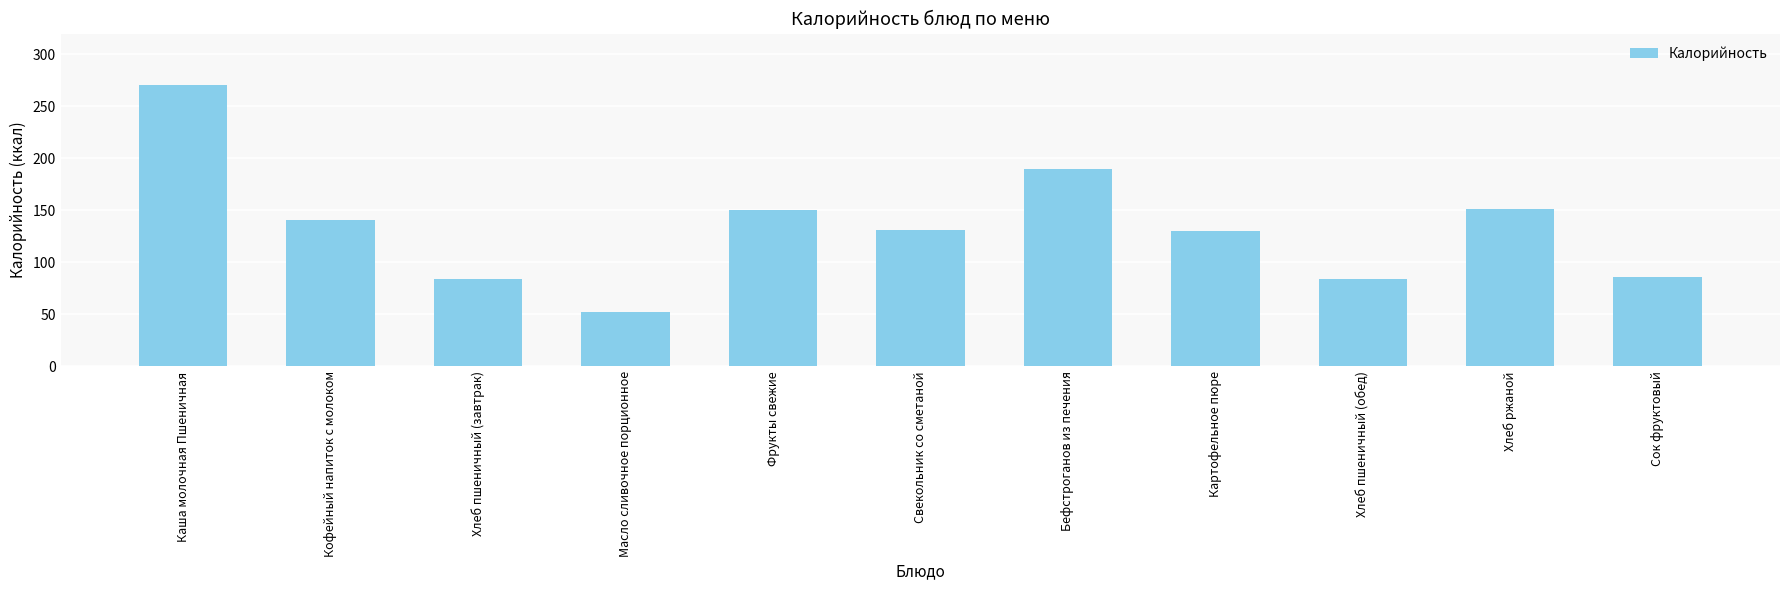

What is the minimum value shown in the chart?

52